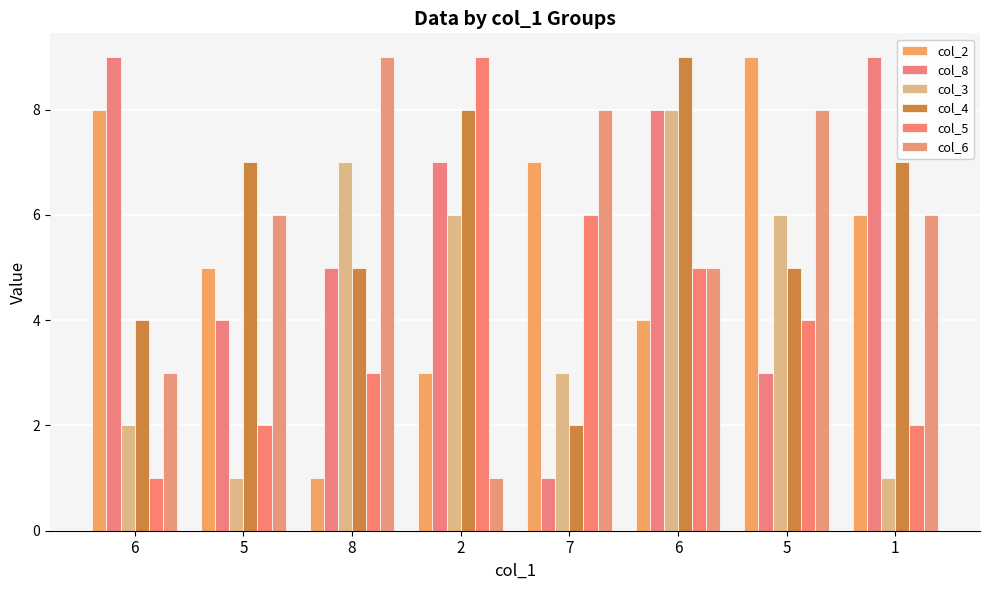

How many values in the col_5 series are below 4?

4